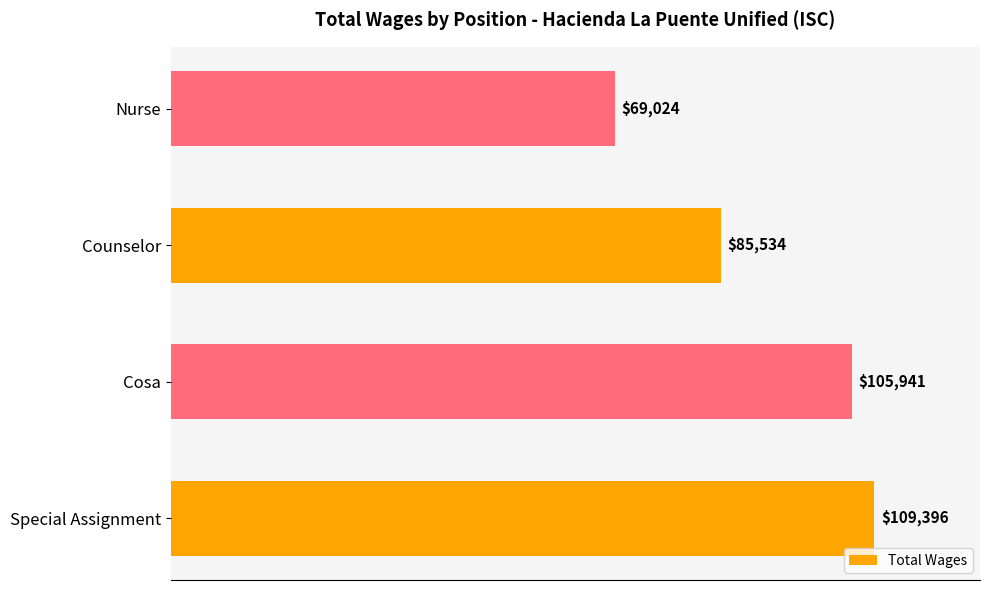

Reading bottom to top, what are all the values shown in this chart?

Special Assignment=109396	Cosa=105941	Counselor=85534	Nurse=69024